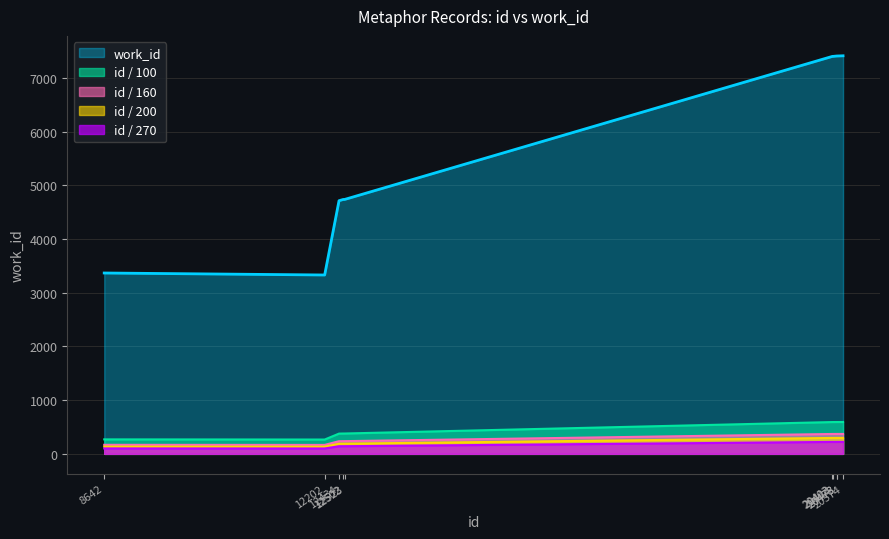

Reading left to right, extract all data points from this chart.

3367	3330	4713	4736	4736	7400	7400	7407	7407	7411